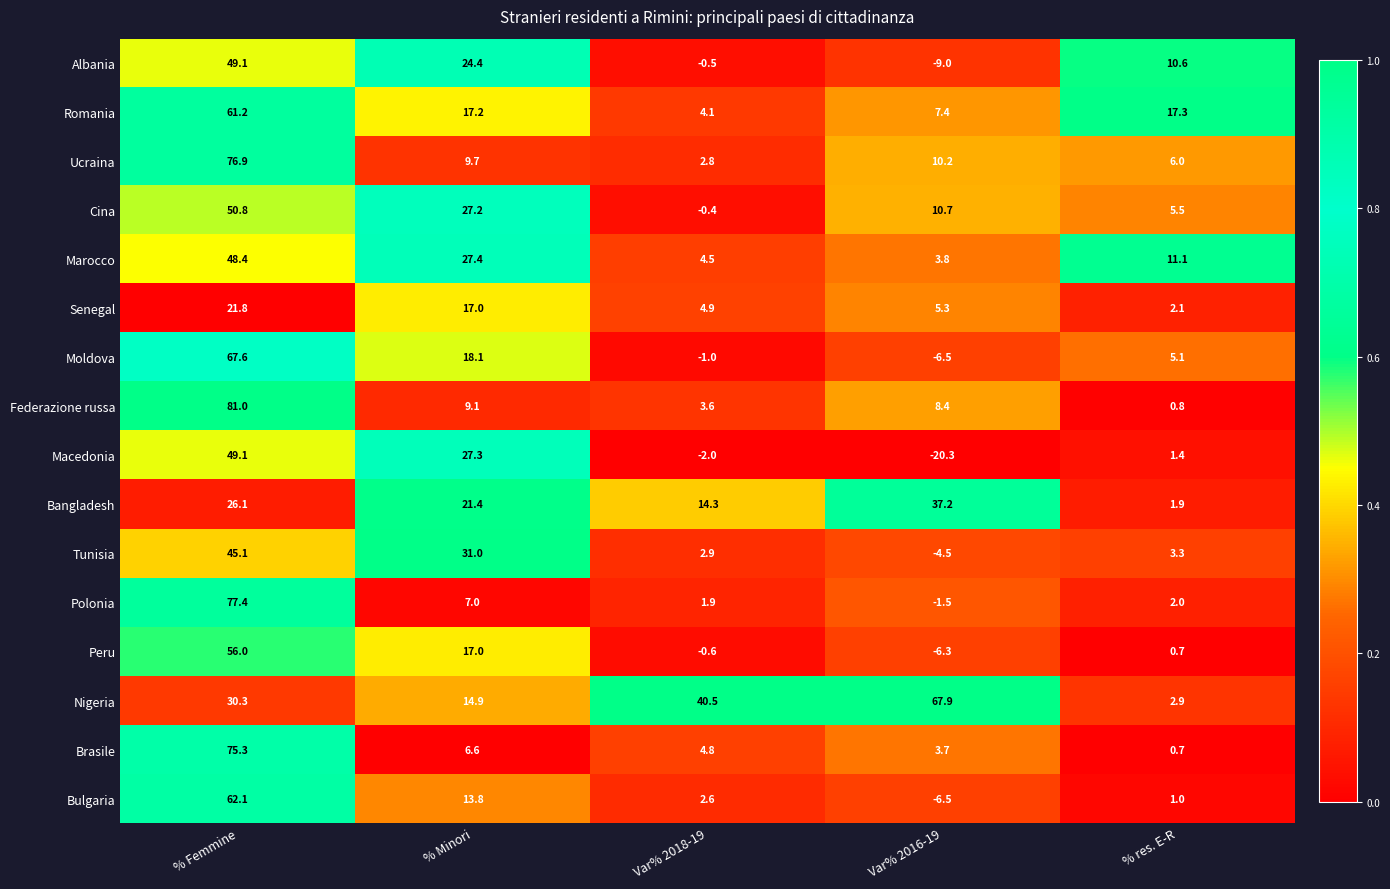

What is the total value across all series at Var% 2018-19?

82.4